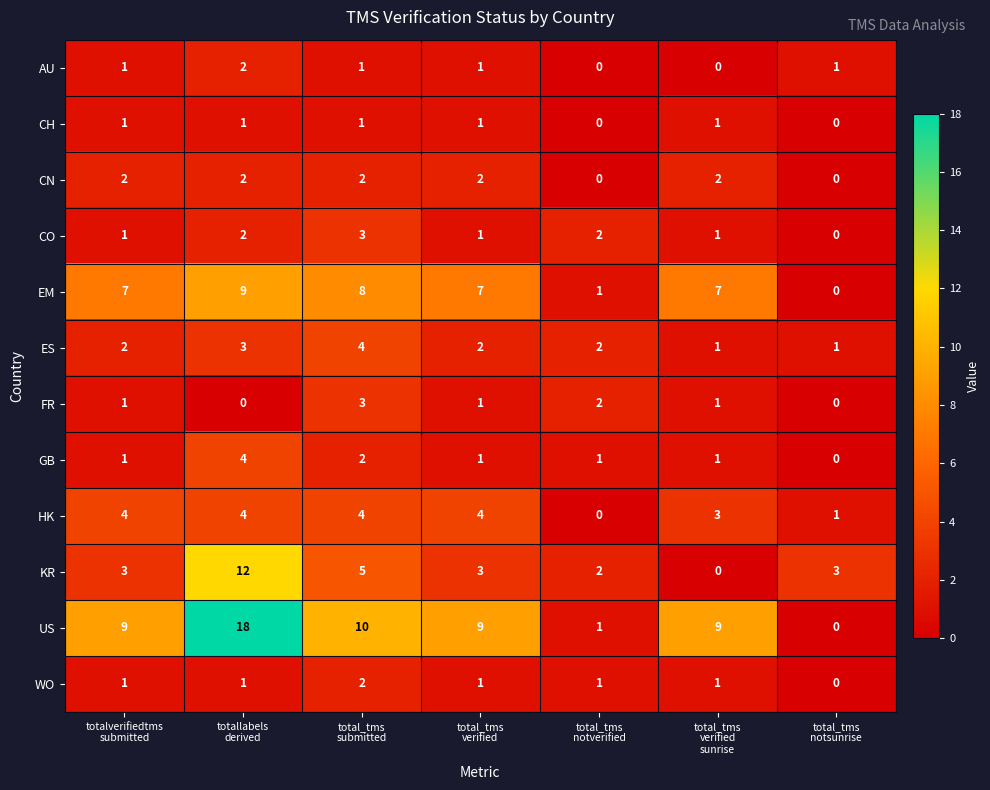

Count the HK values in the range 1 to 4.

6